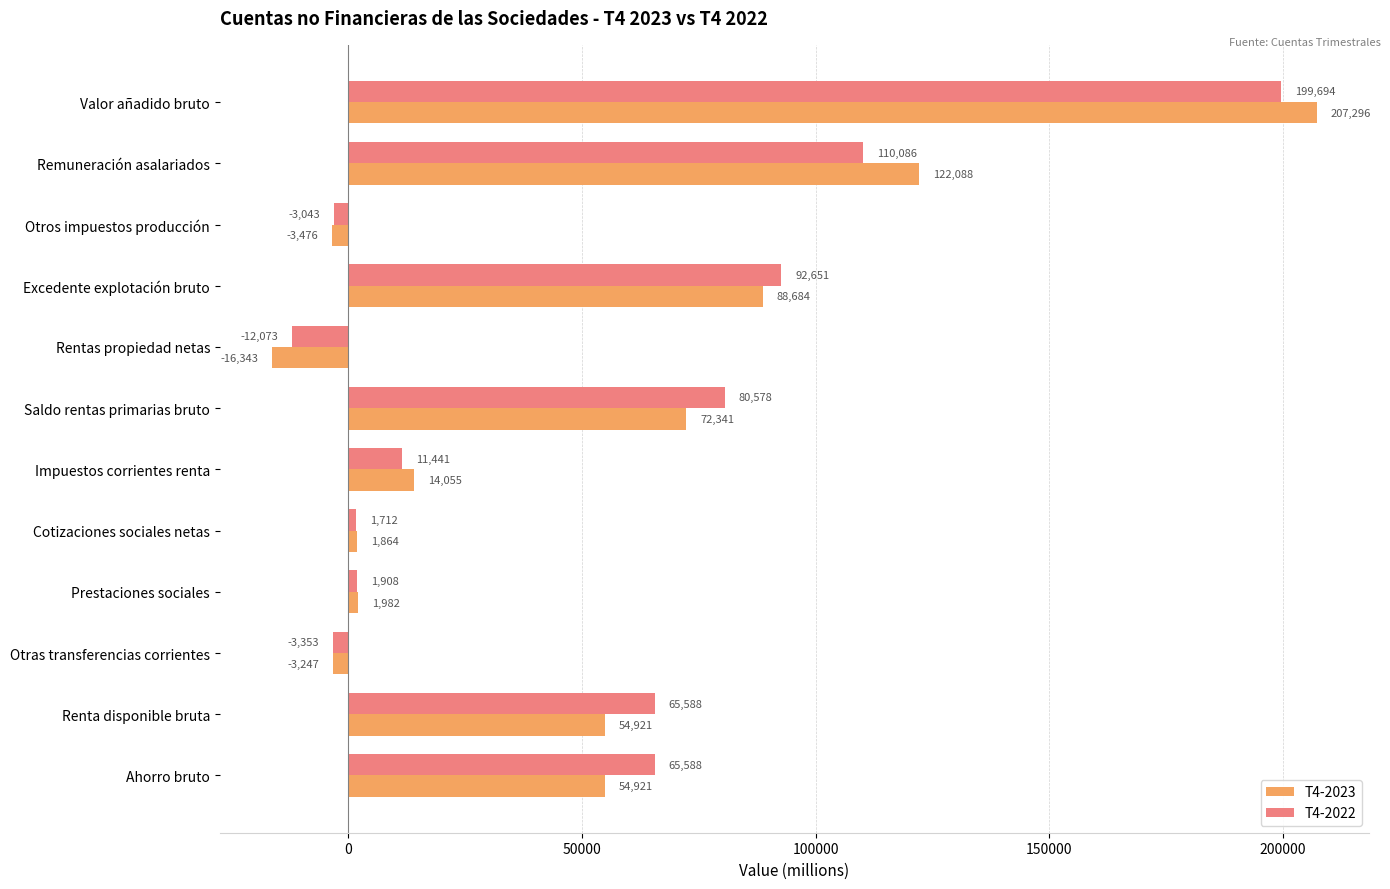

What is the difference between the second highest and minimum values in the T4-2022 series?

122159